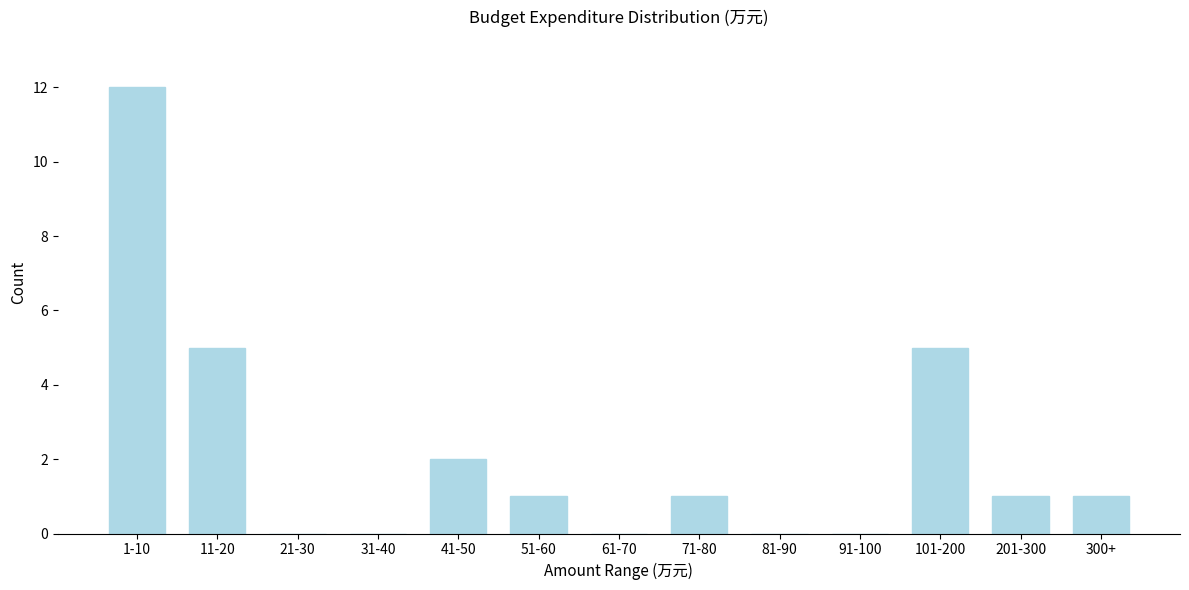

Reading left to right, extract all data points from this chart.

1-10=12	11-20=5	21-30=0	31-40=0	41-50=2	51-60=1	61-70=0	71-80=1	81-90=0	91-100=0	101-200=5	201-300=1	300+=1